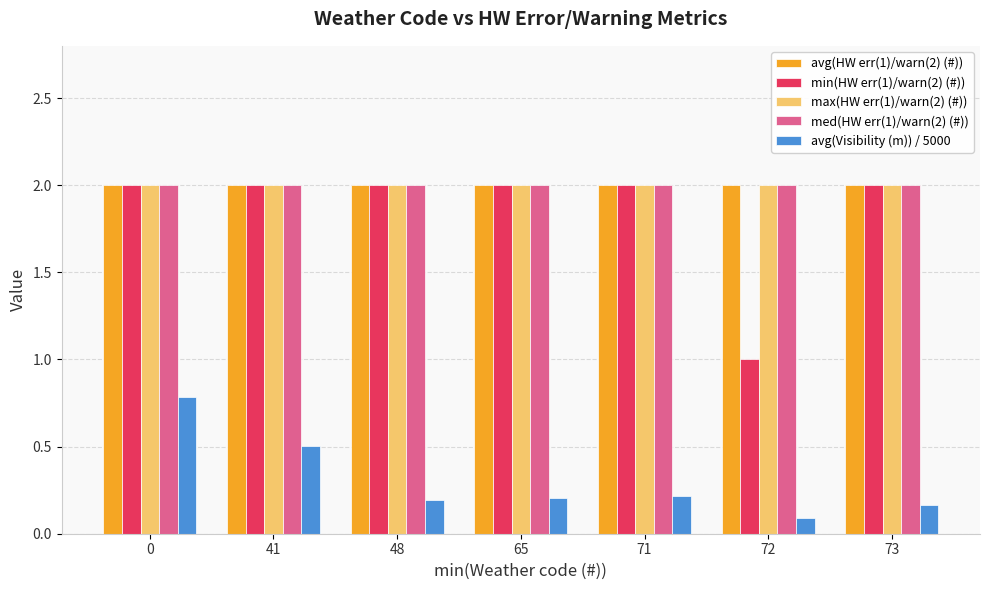

Read the min(HW err(1)/warn(2) (#)) value at 72.

1.0